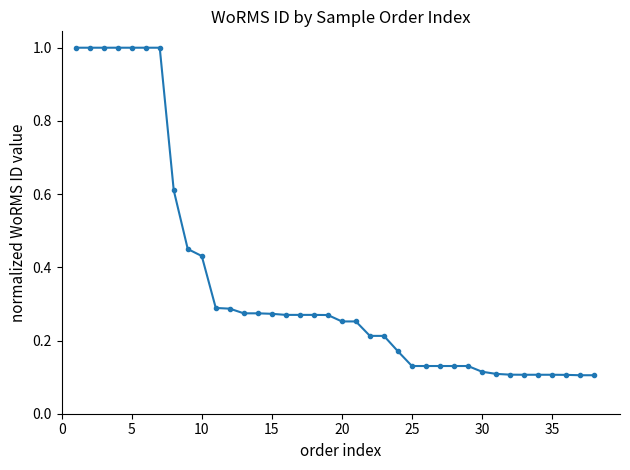

What is the greatest value displayed?

1.0